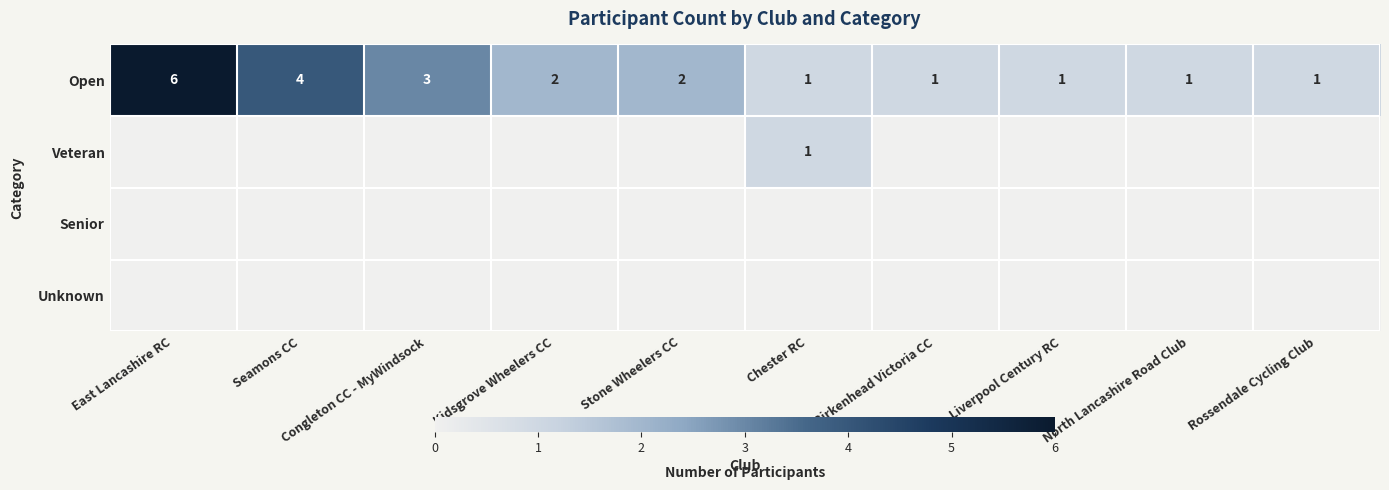

True or false: Open has a value of 1 at Liverpool Century RC.

True